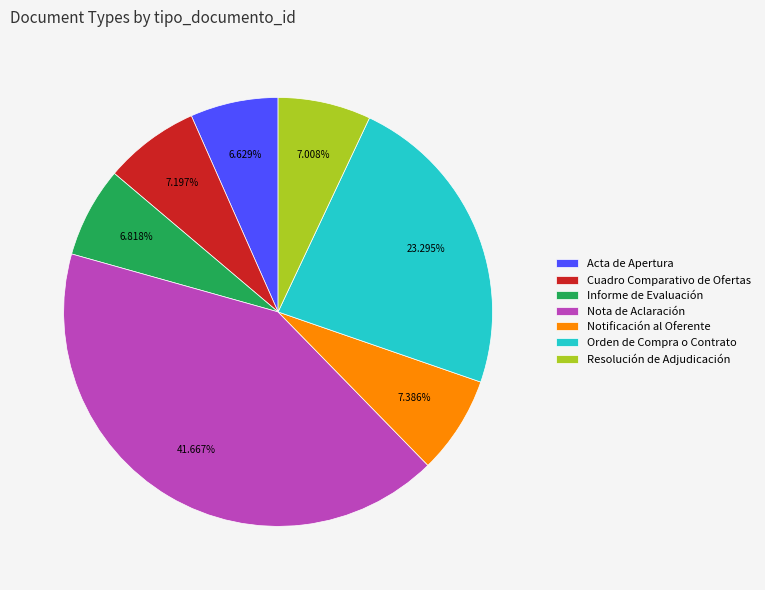

To the nearest percent, what percentage of the pie is Resolución de Adjudicación?

7%